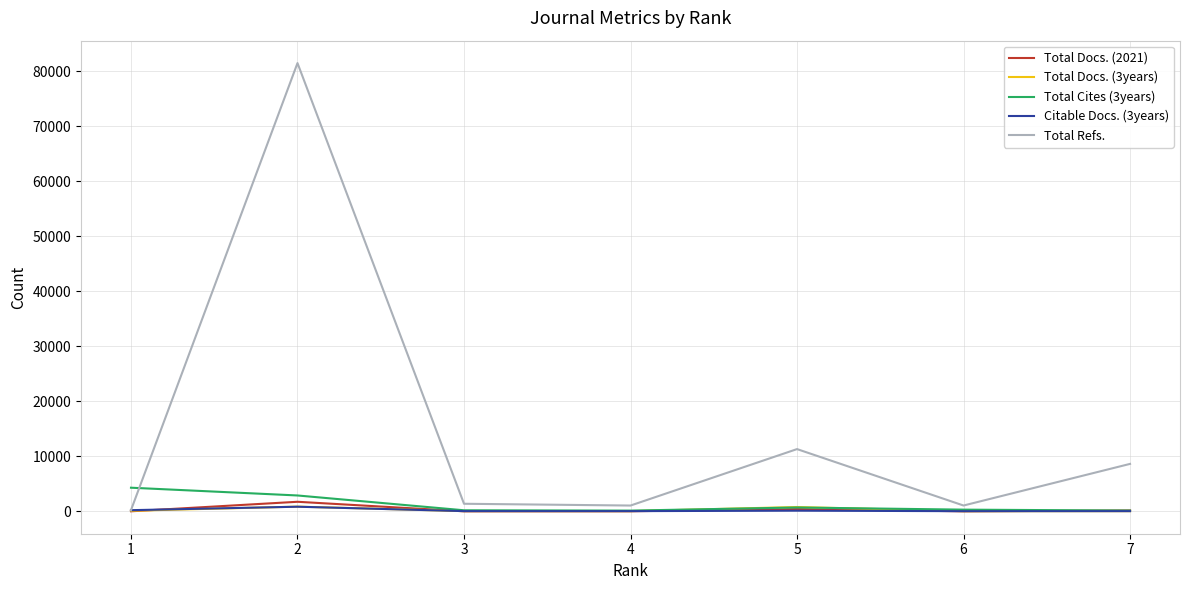

At which category is the sum across all series the highest?

2